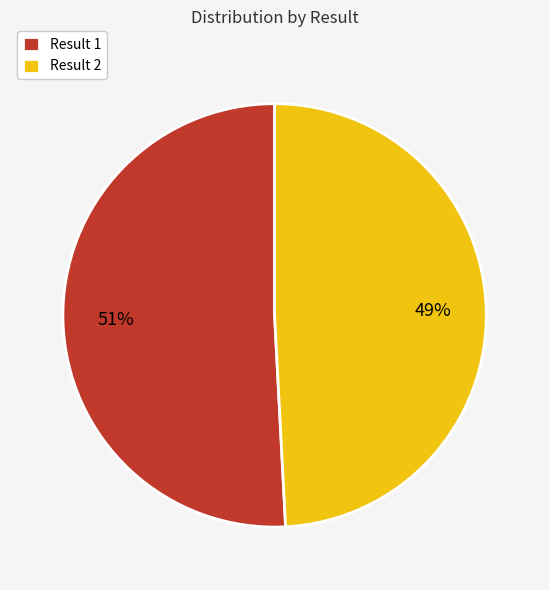

Is there a majority slice in this chart?

Yes